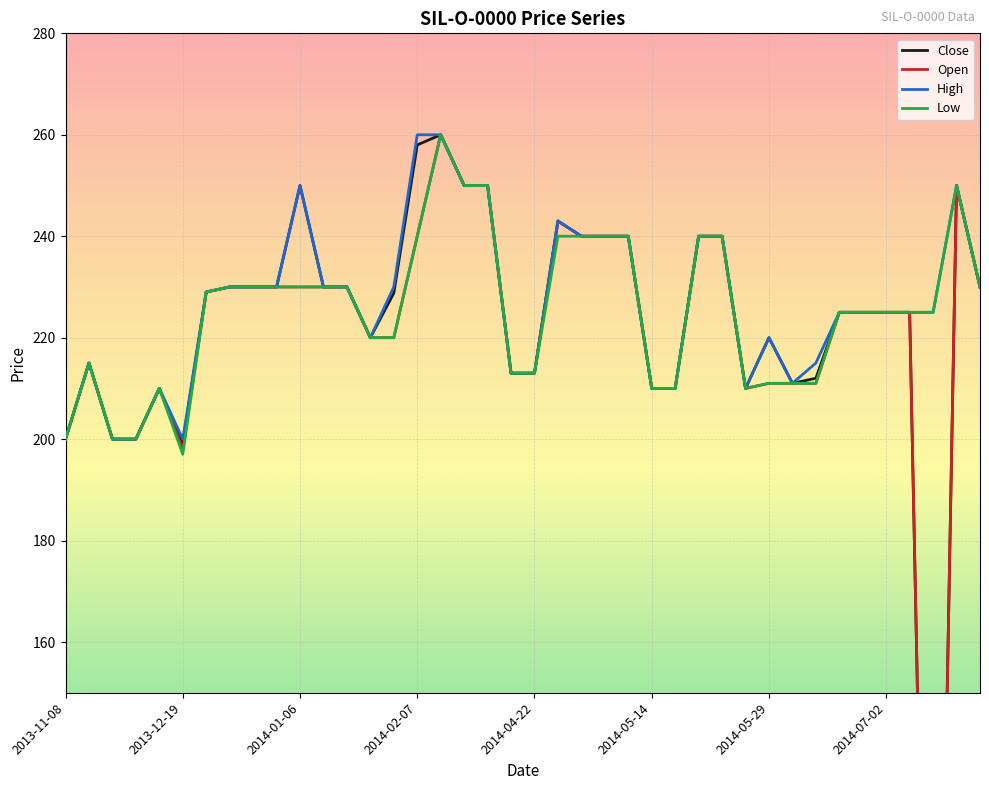

What is the value of the High point at the 40th from the left?

230.0